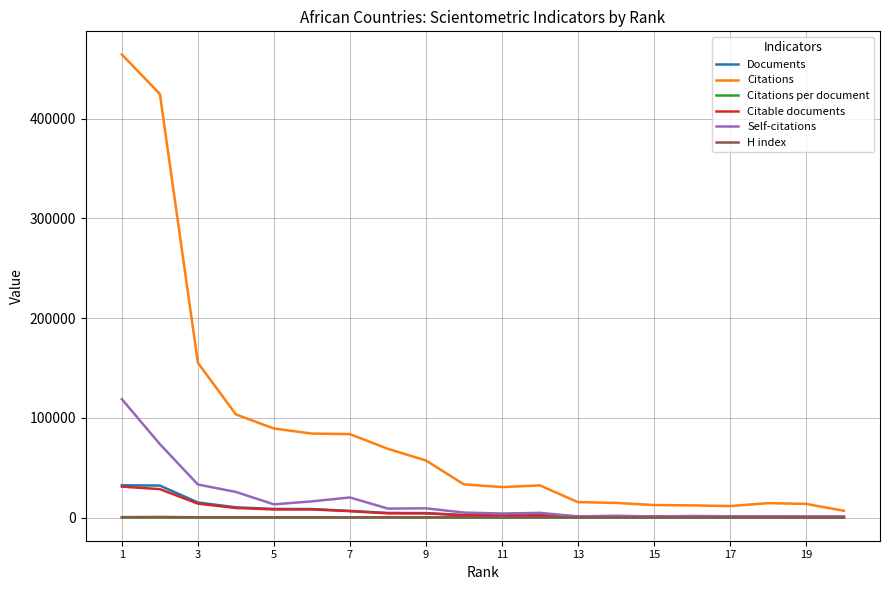

What is the greatest value displayed?

464306.0